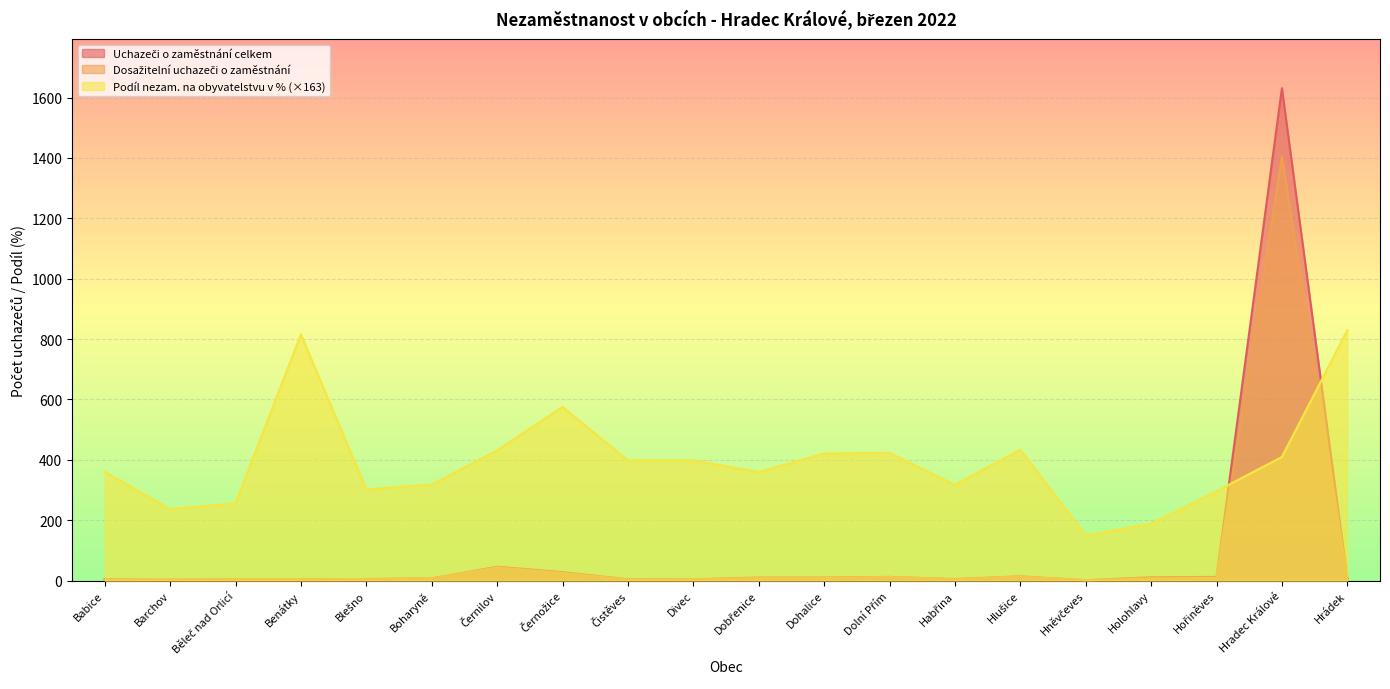

What are all the series names shown in the legend?

Uchazeči o zaměstnání celkem, Dosažitelní uchazeči o zaměstnání, Podíl nezam. na obyvatelstvu v %